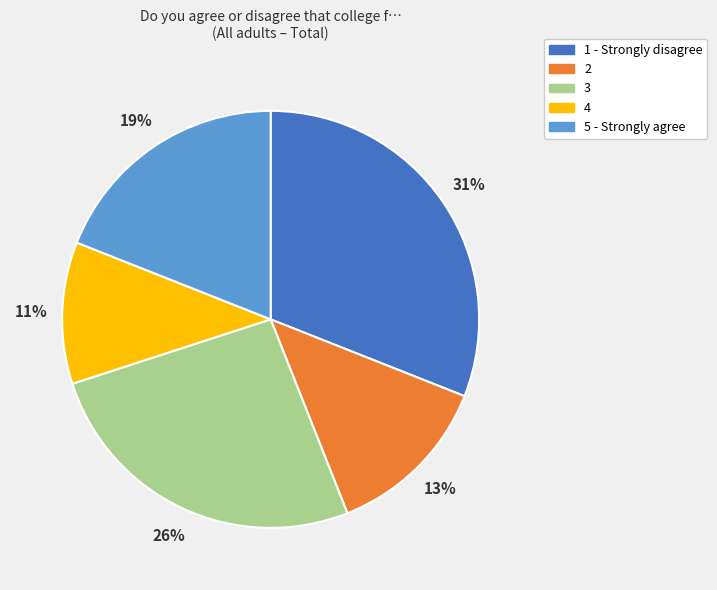

Approximately how many times larger is the value at 1 - Strongly disagree compared to 2?

2.4